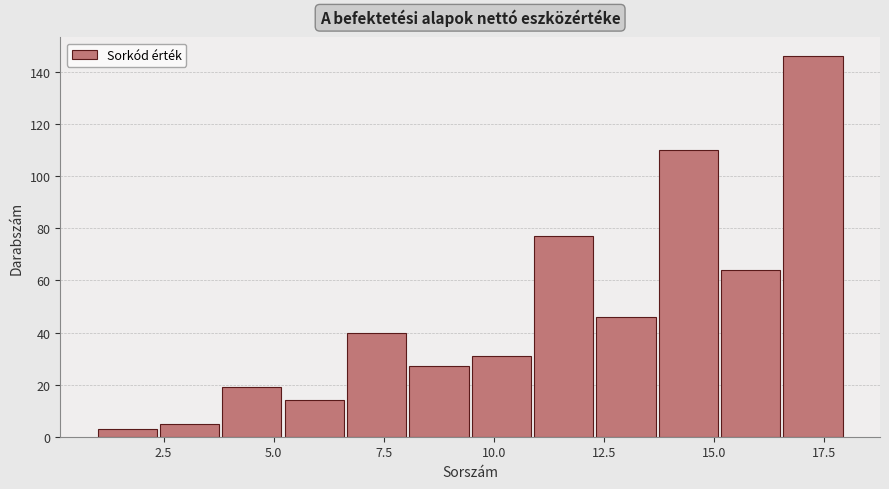

Read against the x-axis, roughly where is the centre of the tallest bar?

17.5